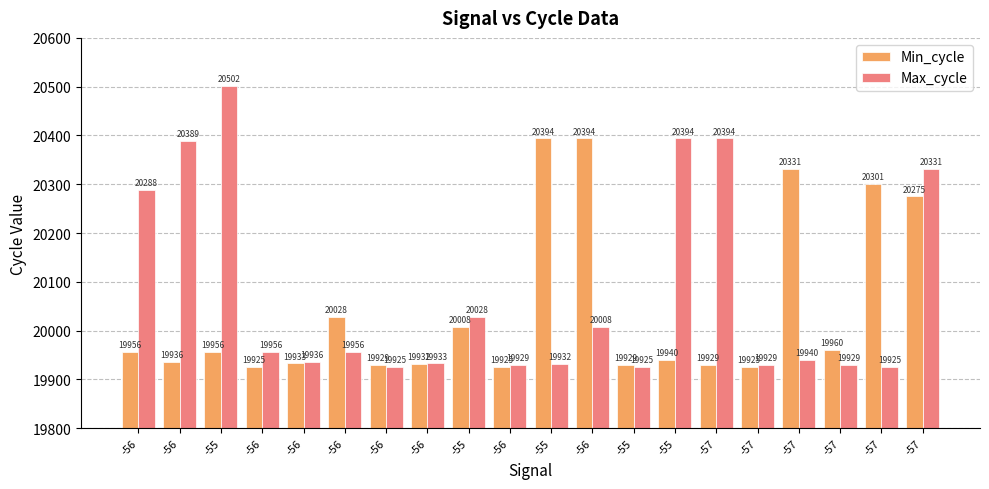

How many bars are there in each group?

2